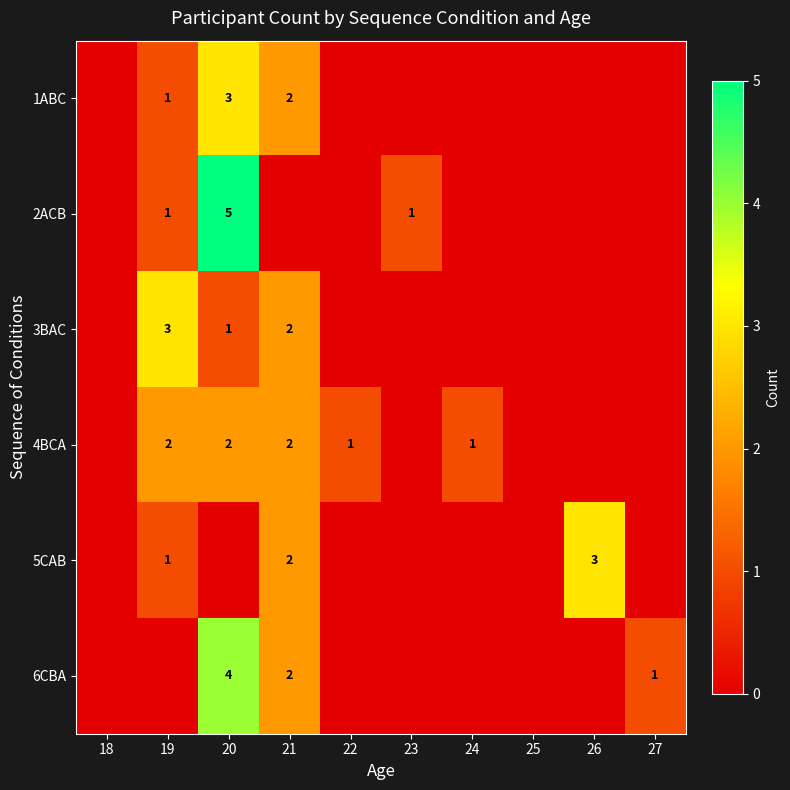

The value of 6CBA at 20 is 7. True or false?

False